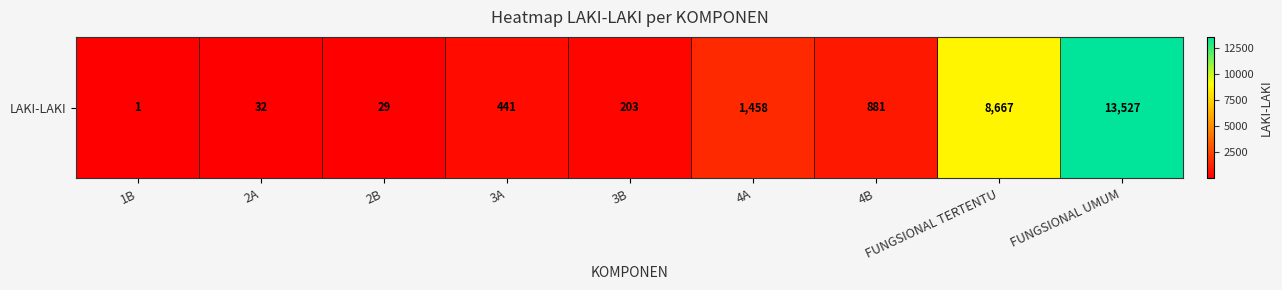

How many categories are shown in the chart?

9